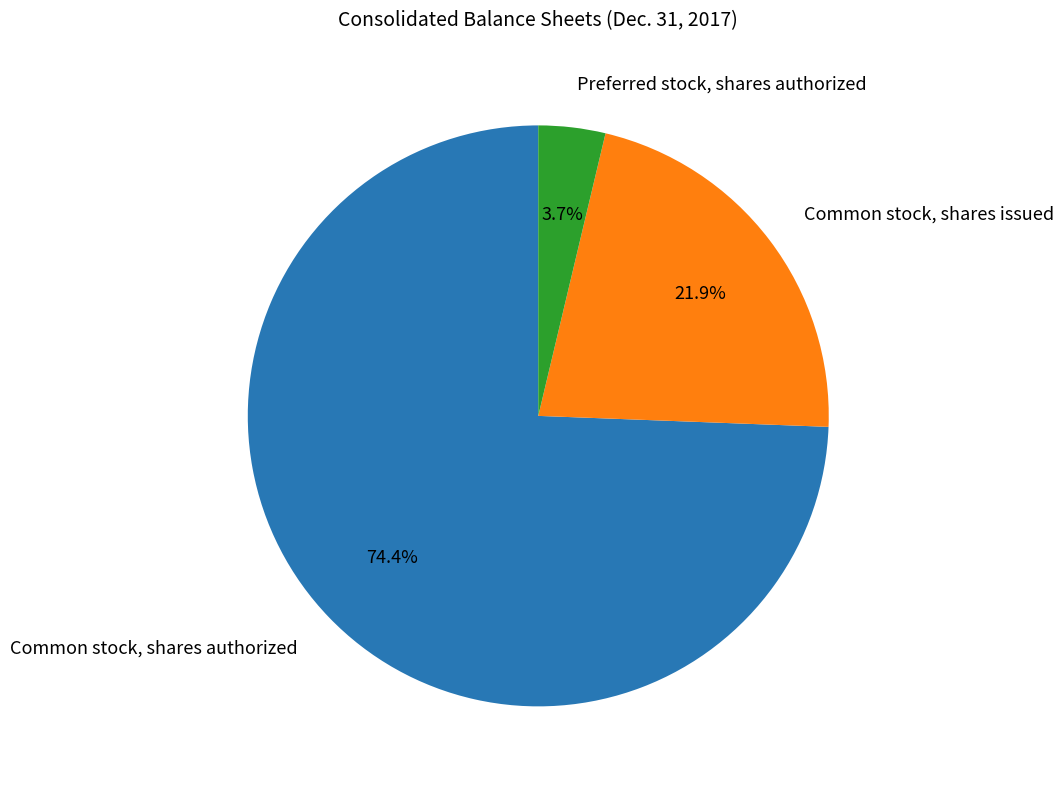

Which category has the biggest portion of the pie?

Common stock, shares authorized